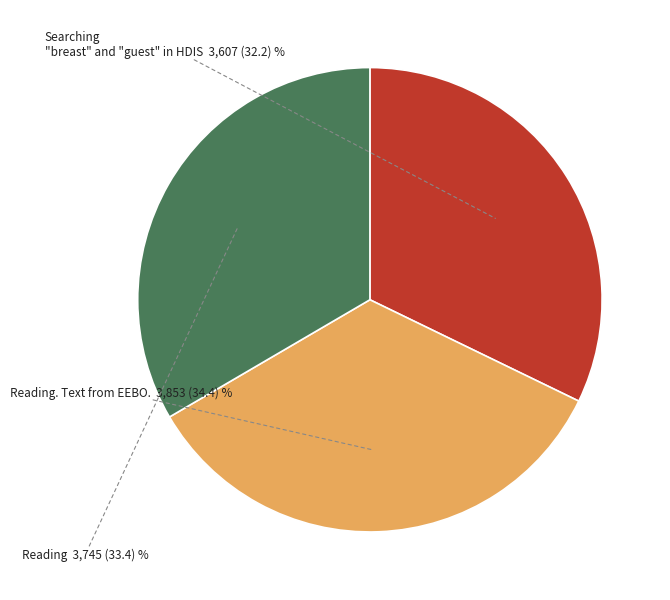

The Reading slice represents 43% of the pie. True or false?

False